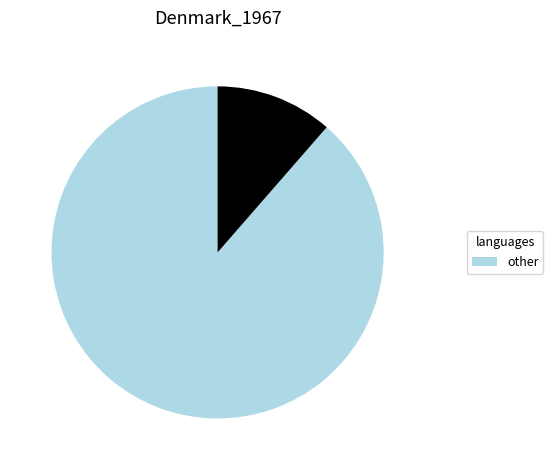

Is there any slice that represents more than half of the pie?

Yes